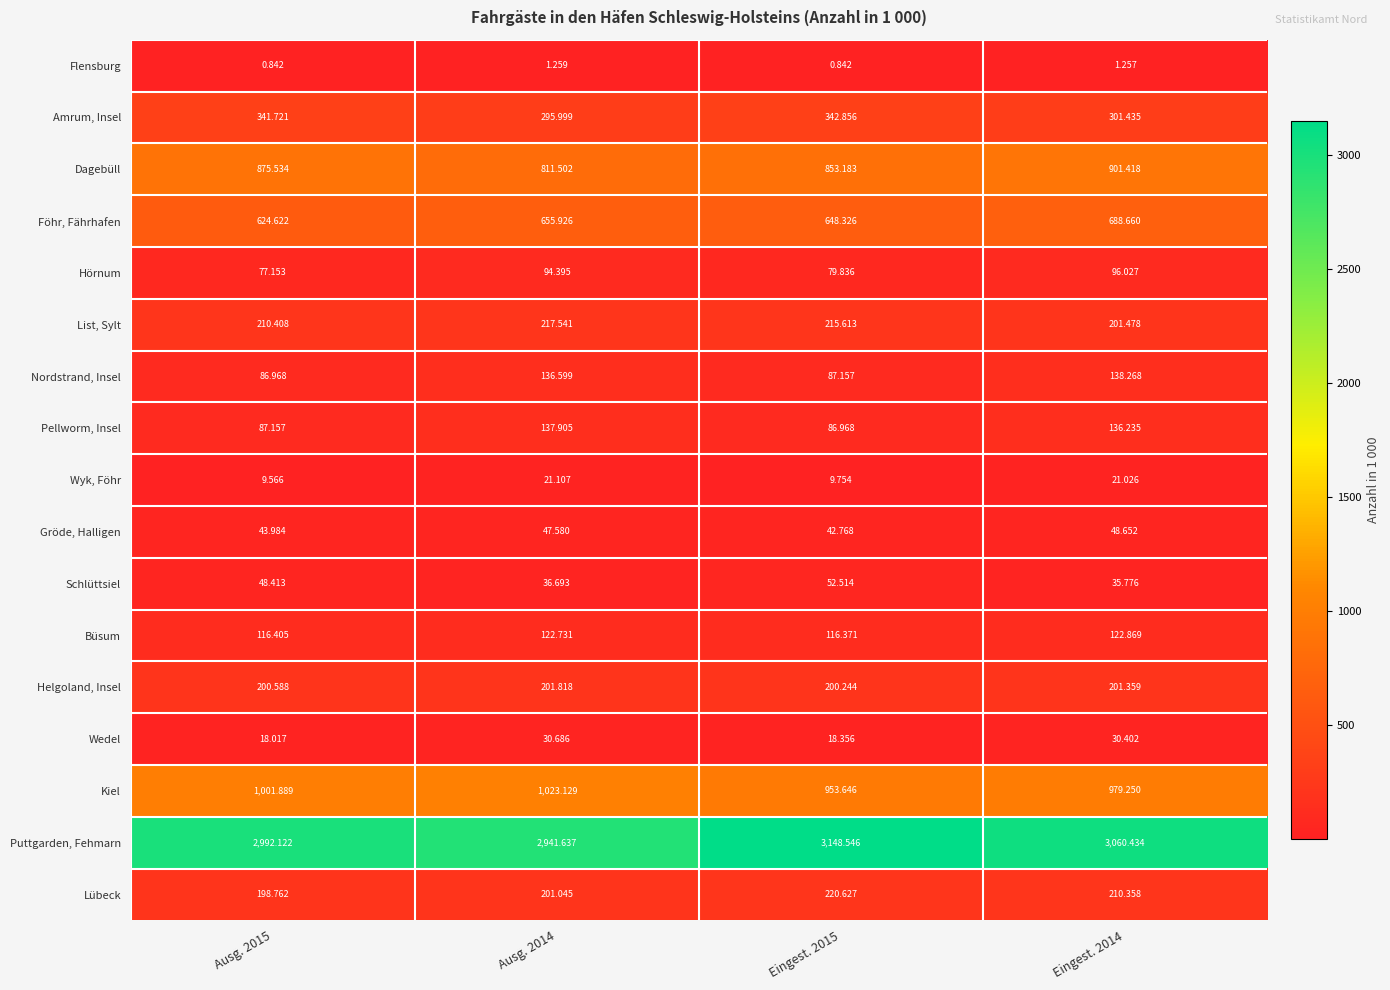

Between Ausg. 2015 and Eingest. 2015, which series saw the biggest shift?

Puttgarden, Fehmarn